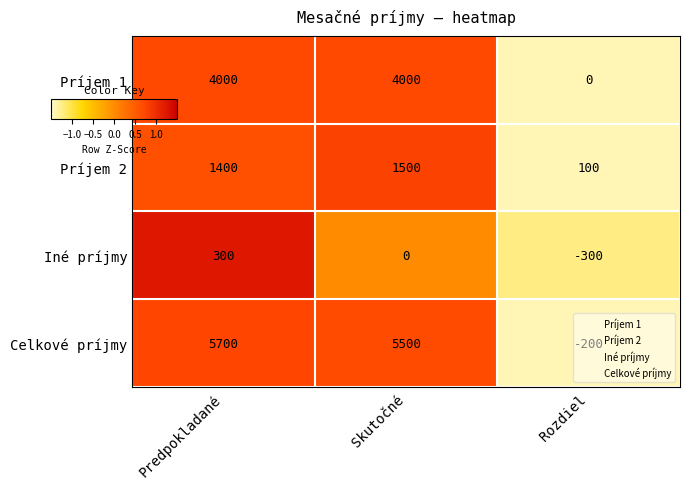

Which label corresponds to the smallest value in the chart?

Rozdiel